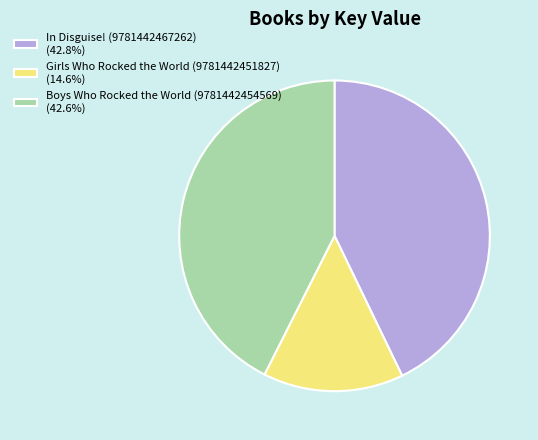

Combined, do Boys Who Rocked the World (9781442454569) and Girls Who Rocked the World (9781442451827) account for over 50%?

Yes